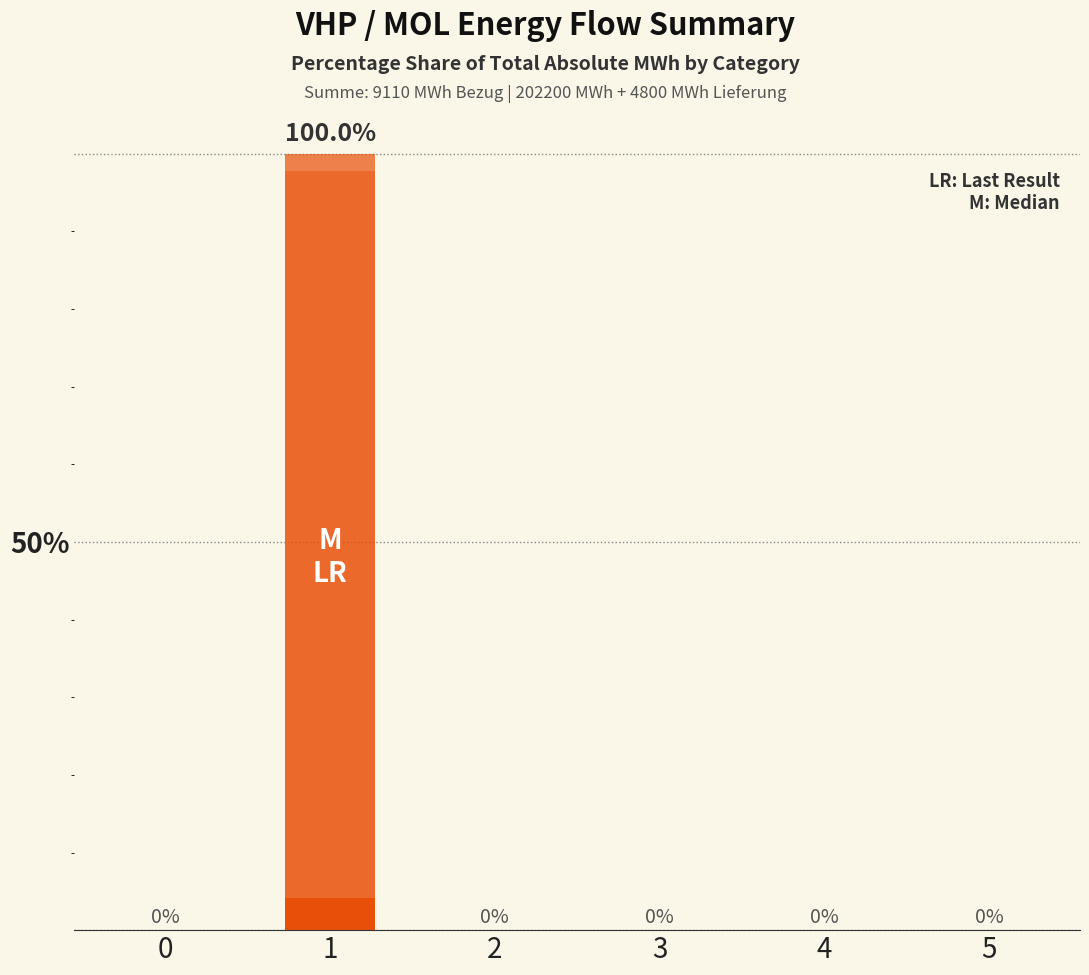

Does the chart contain stacked bars?

Yes